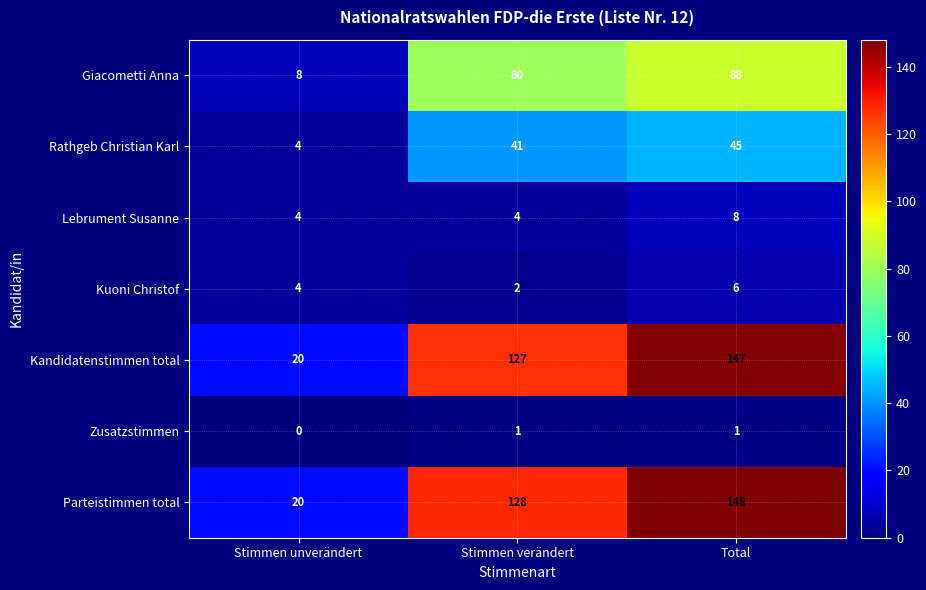

What is the spread (max minus min) of values at Total?

147